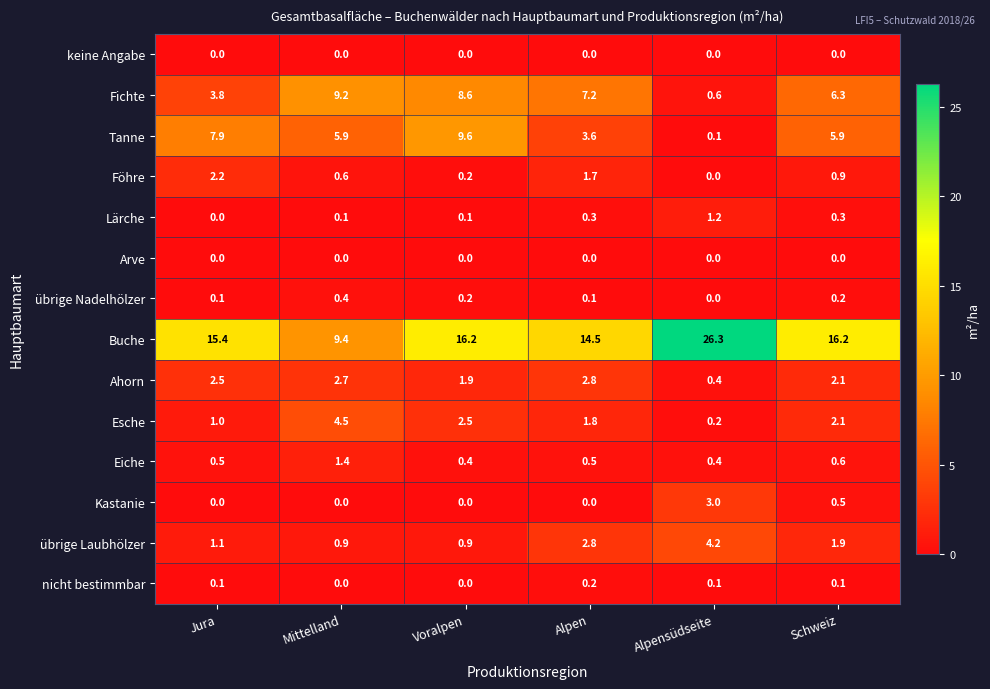

What is the maximum value shown in the chart?

26.3